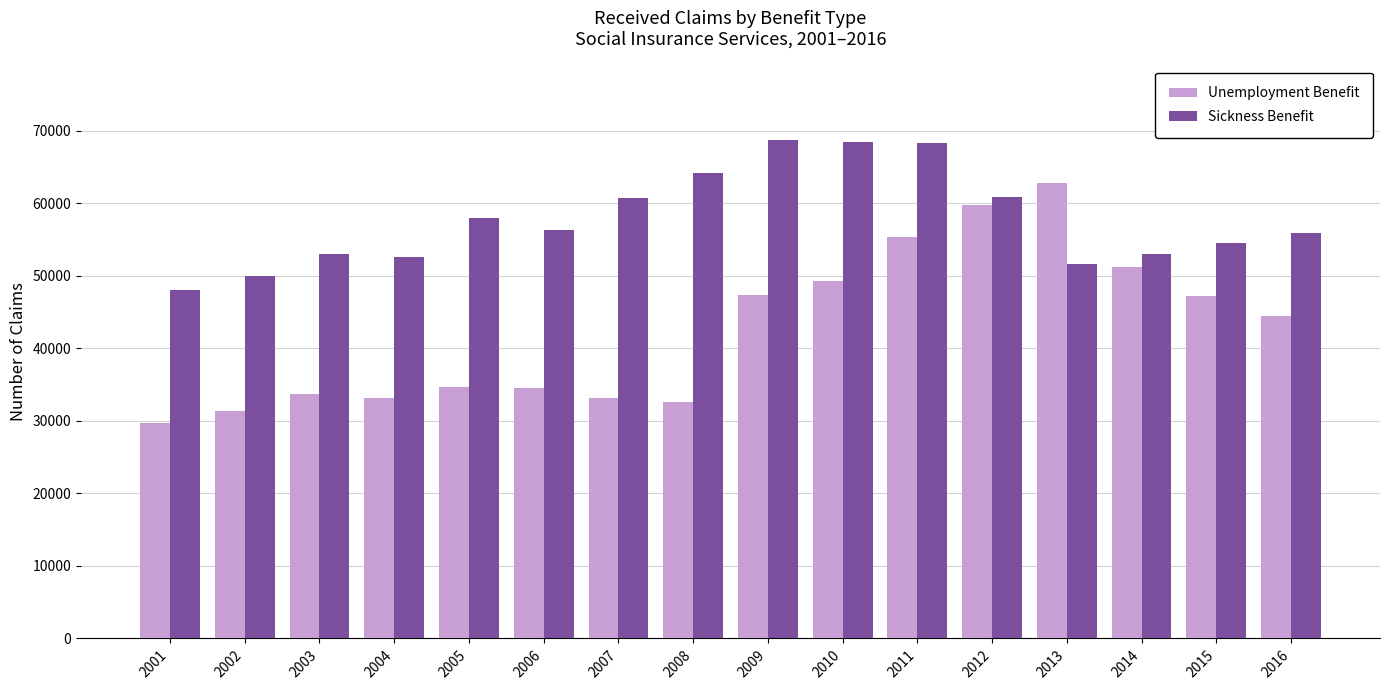

Are the bars horizontal?

No